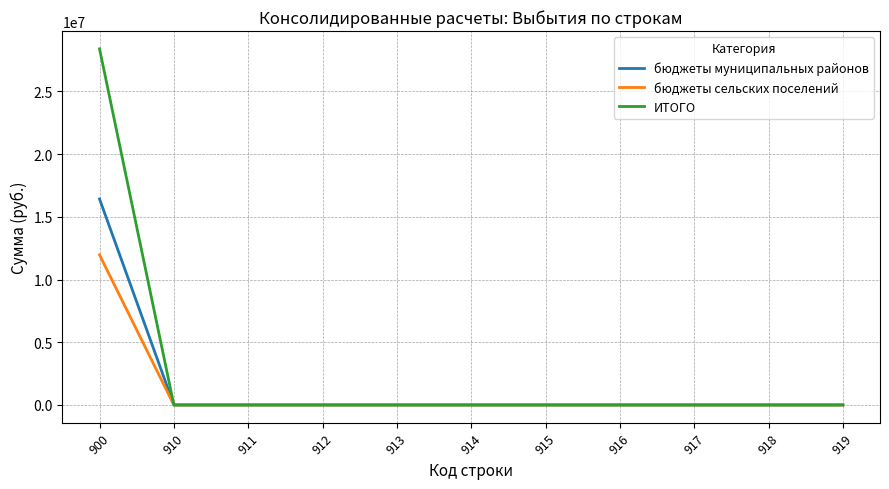

Does the chart display data point markers on the line(s)?

No